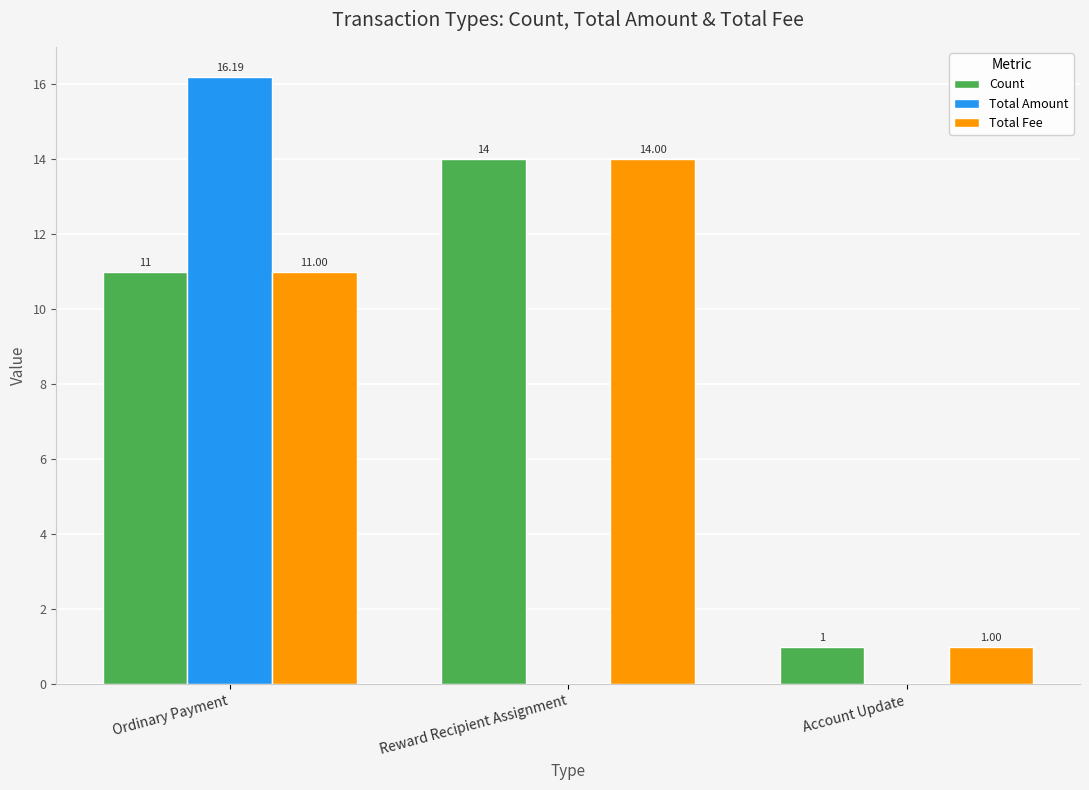

Is the value of Total Amount at Reward Recipient Assignment greater than the value of Total Fee at Ordinary Payment?

No